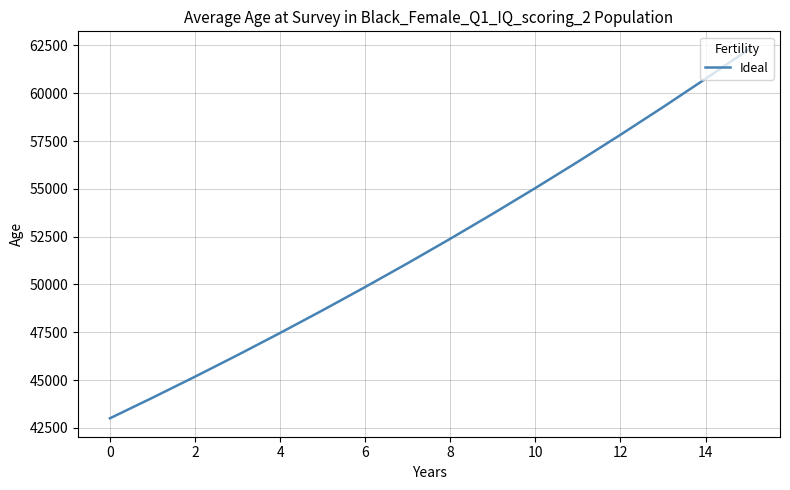

What is the smallest value displayed?

43000.0